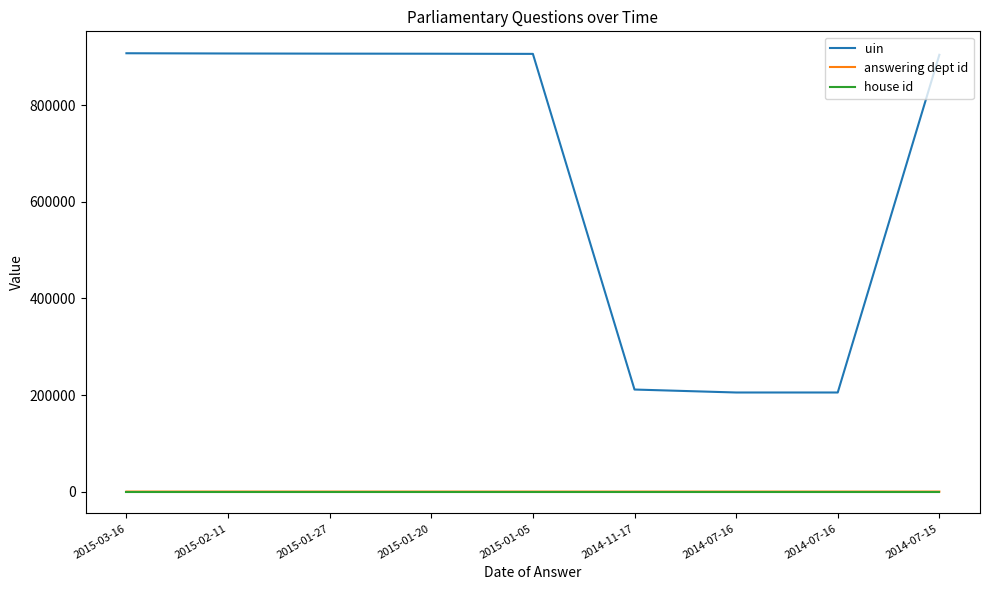

What are all the series names shown in the legend?

uin, answering dept id, house id